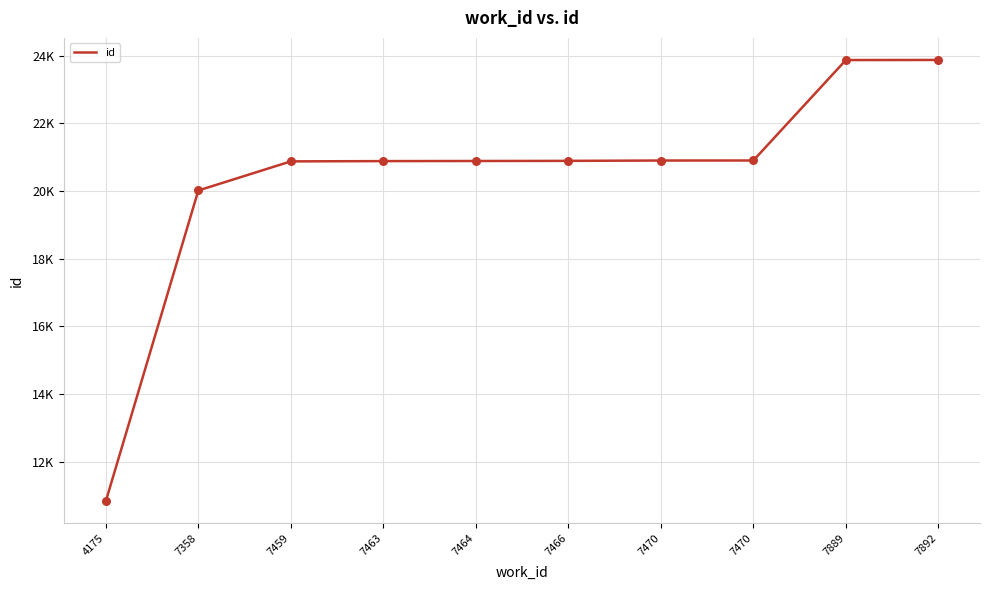

Between 7889 and 7470, which is larger?

7889